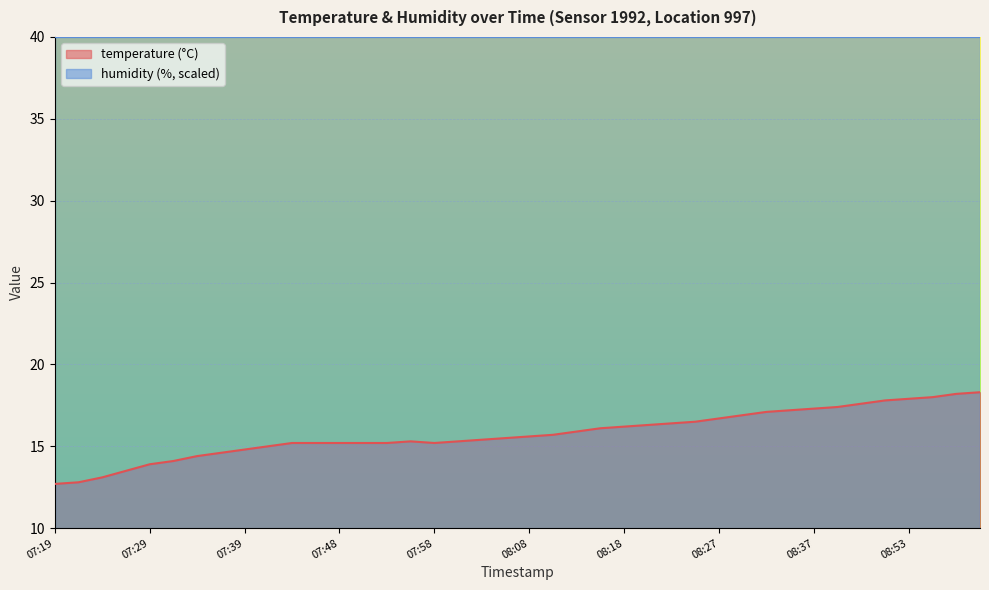

The chart shows a value of 6.1 at 07:34. True or false?

False